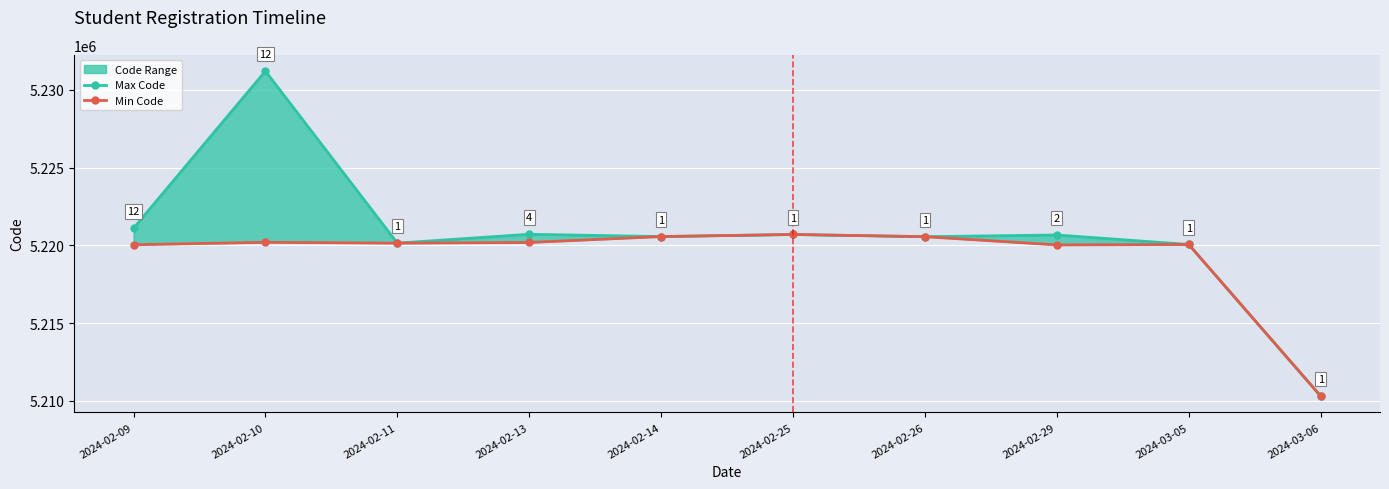

True or false: Min Code has a value of 5220032 at 2024-02-29.

True